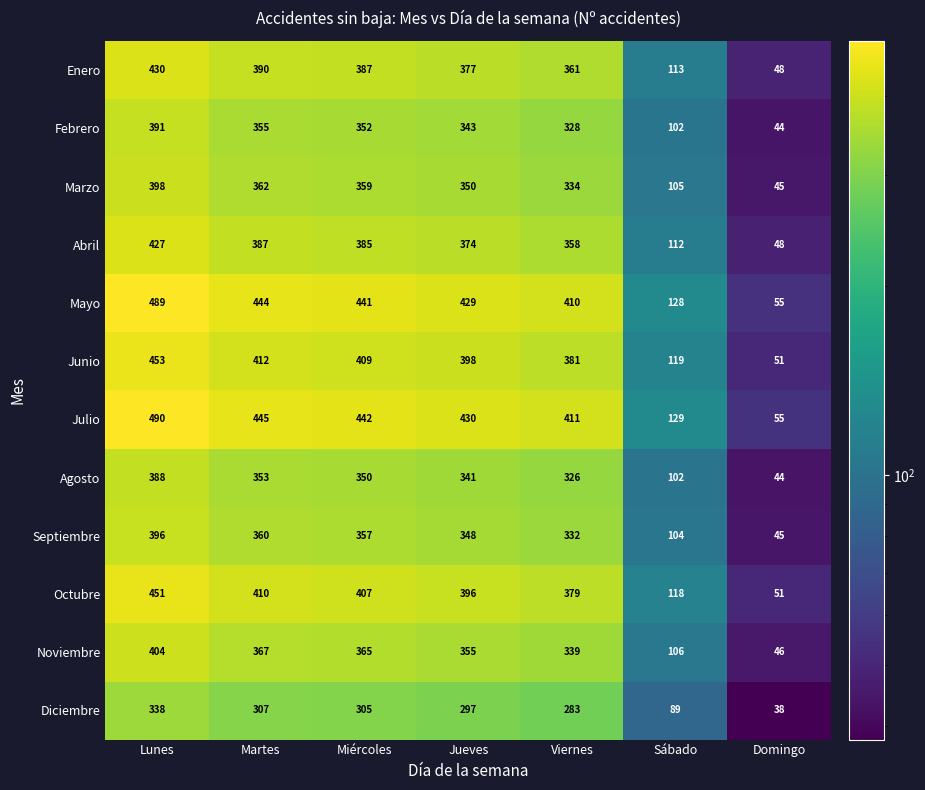

Which series changed the most between Viernes and Domingo?

Julio